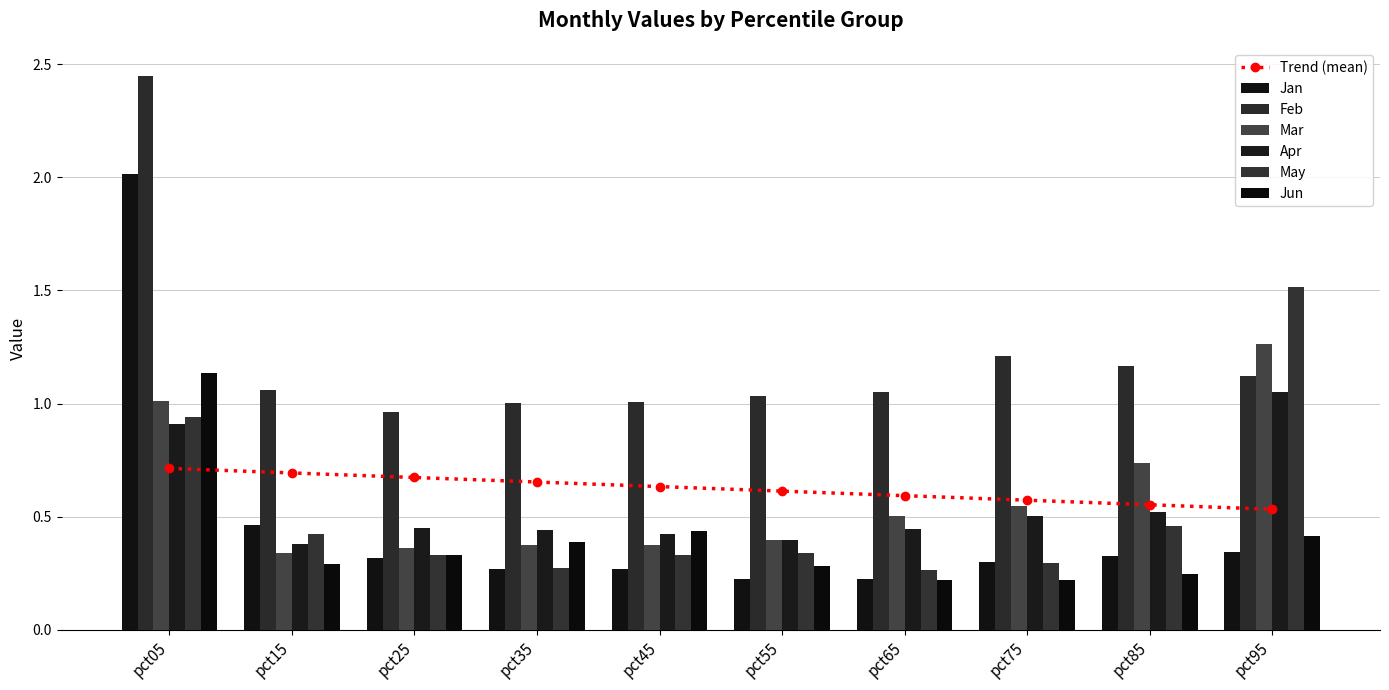

What are all the series names shown in the legend?

Jan, Feb, Mar, Apr, May, Jun